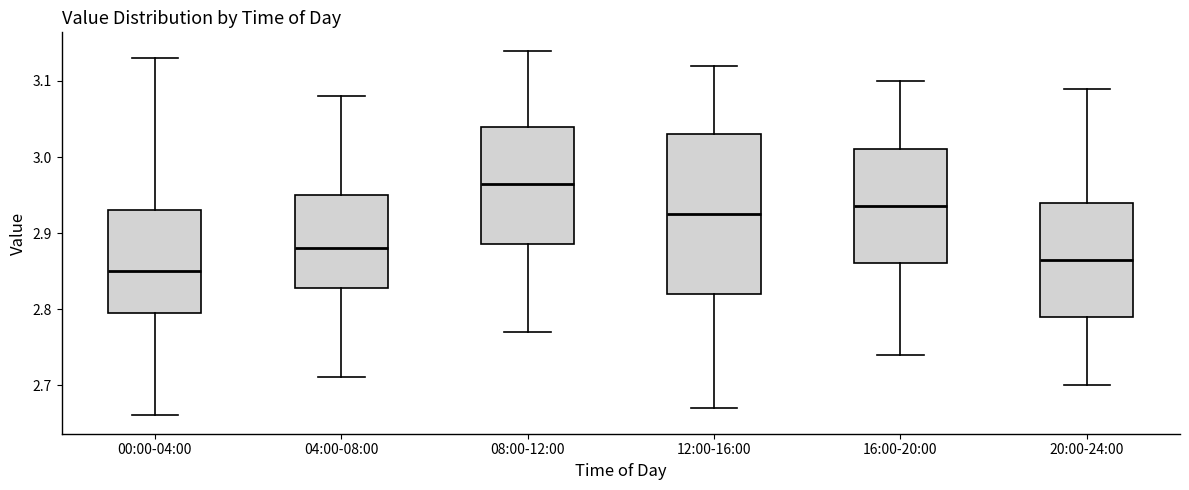

Reading left to right, read every box against the y-axis: the position of its median line, the range the box covers, and the ends of its whiskers. The values are not printed on the chart, so give them approximately, as read against the axis.

00:00-04:00: median 2.85, box 2.80 to 2.93, whiskers 2.66 to 3.13
04:00-08:00: median 2.88, box 2.83 to 2.95, whiskers 2.71 to 3.08
08:00-12:00: median 2.97, box 2.89 to 3.04, whiskers 2.77 to 3.14
12:00-16:00: median 2.93, box 2.82 to 3.03, whiskers 2.67 to 3.12
16:00-20:00: median 2.94, box 2.86 to 3.01, whiskers 2.74 to 3.10
20:00-24:00: median 2.87, box 2.79 to 2.94, whiskers 2.70 to 3.09